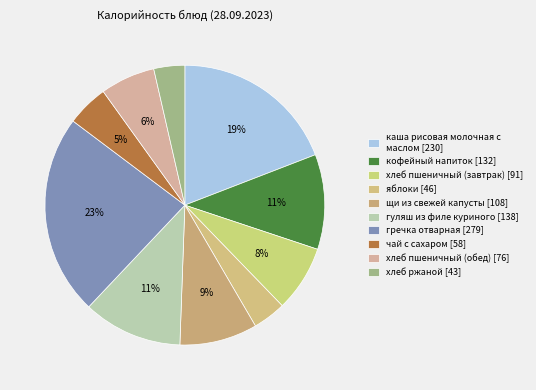

To the nearest percent, what percentage of the pie is гречка отварная?

23%